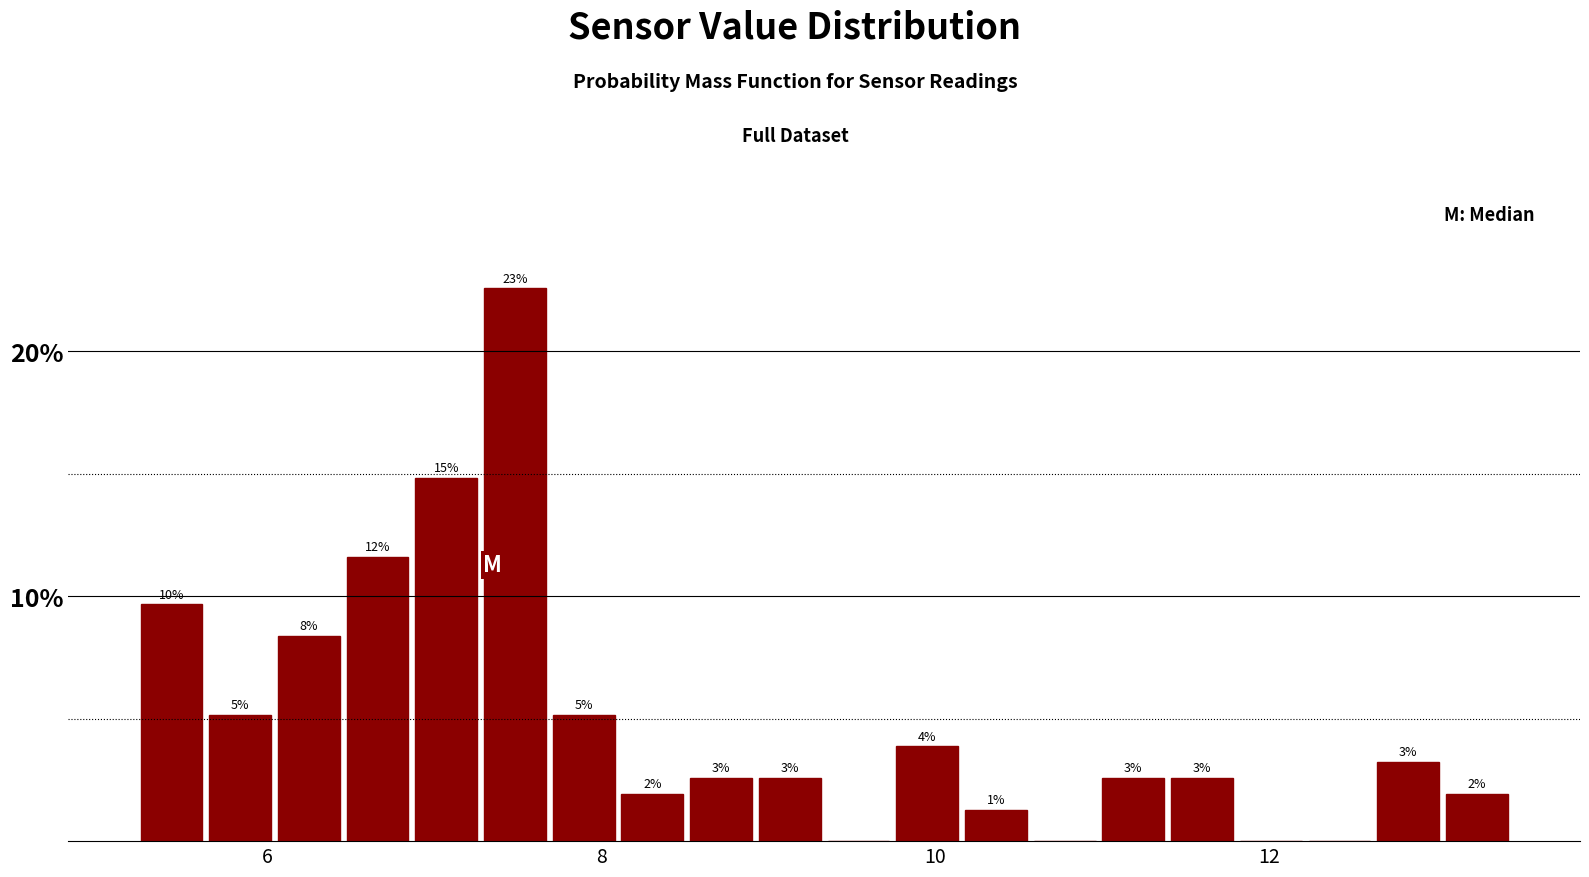

Read against the x-axis, roughly where is the centre of the tallest bar?

7.4